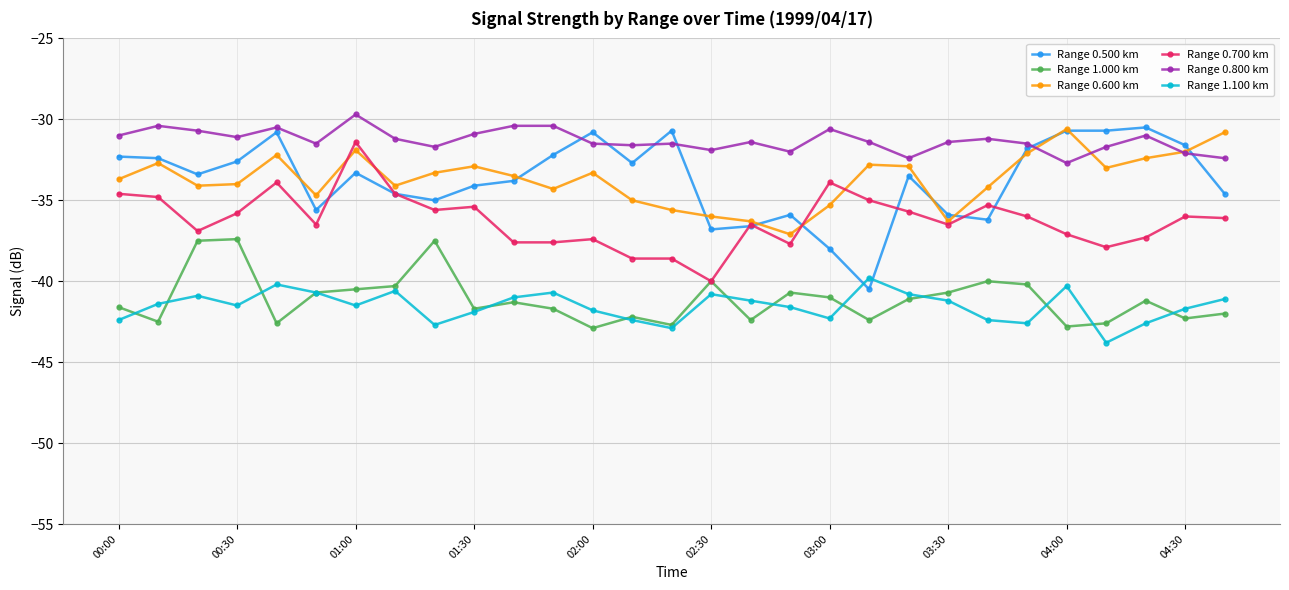

True or false: Range 0.700 km and Range 0.800 km intersect in this chart.

False